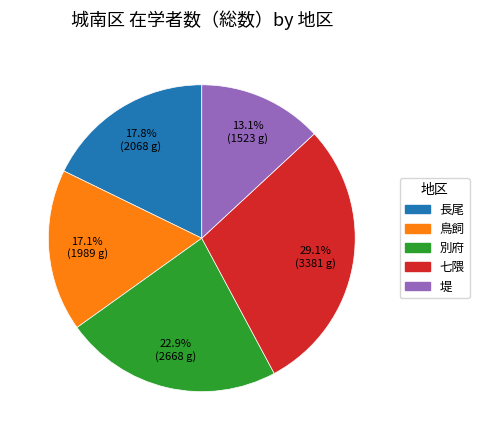

What percentage is the 長尾 slice, to the nearest percent?

18%